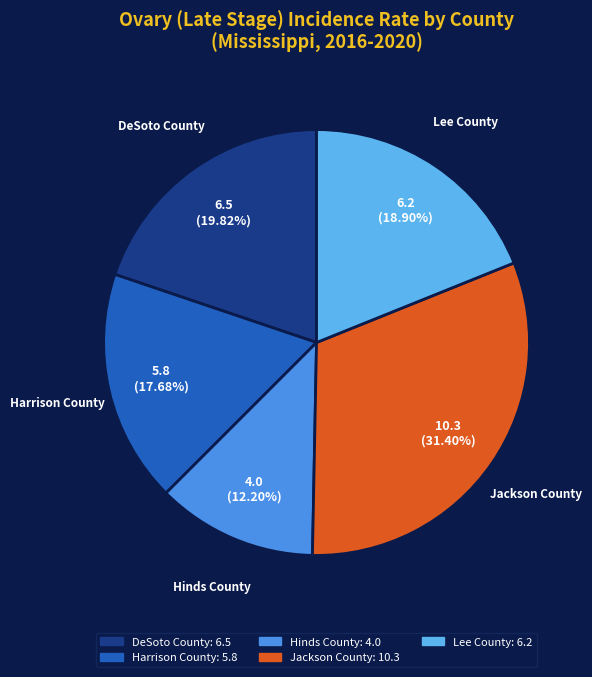

To the nearest percent, what portion does DeSoto County represent?

20%